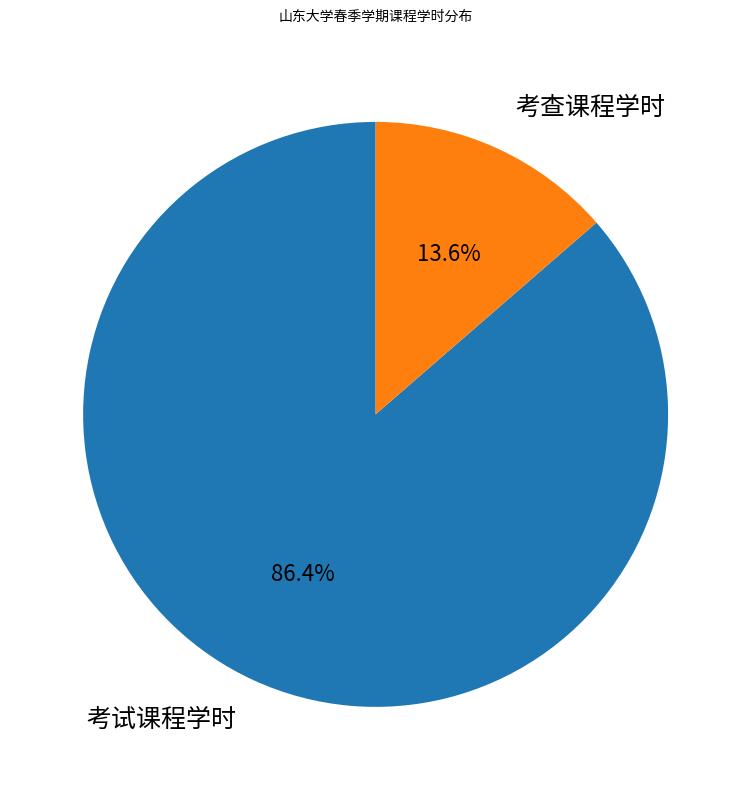

Is there a majority slice in this chart?

Yes